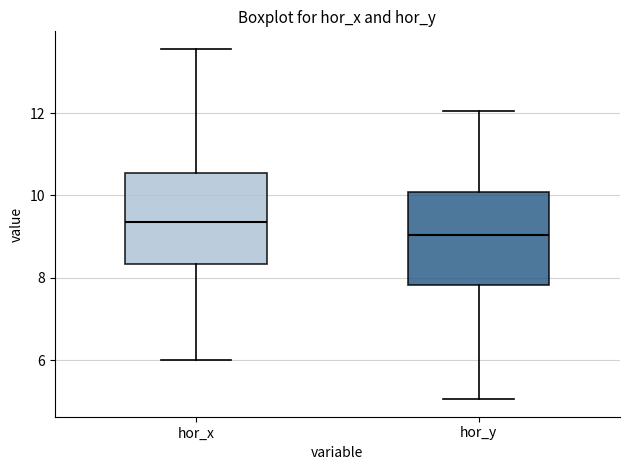

Where does the upper whisker of the box for hor_y end on the y-axis? The values are not printed on the chart, so give them approximately, as read against the axis.

12.0